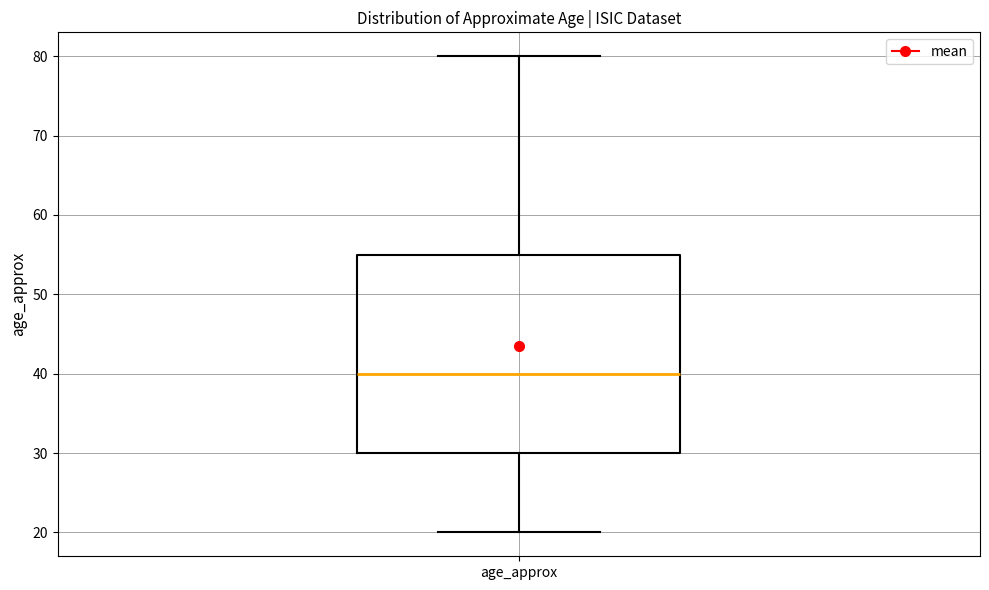

Transcribe this box plot: give where the median line is, the range the box spans, and where the two whiskers end, as read against the y-axis. The values are not printed on the chart, so give them approximately, as read against the axis.

median 40, box 30 to 55, whiskers 20 to 80